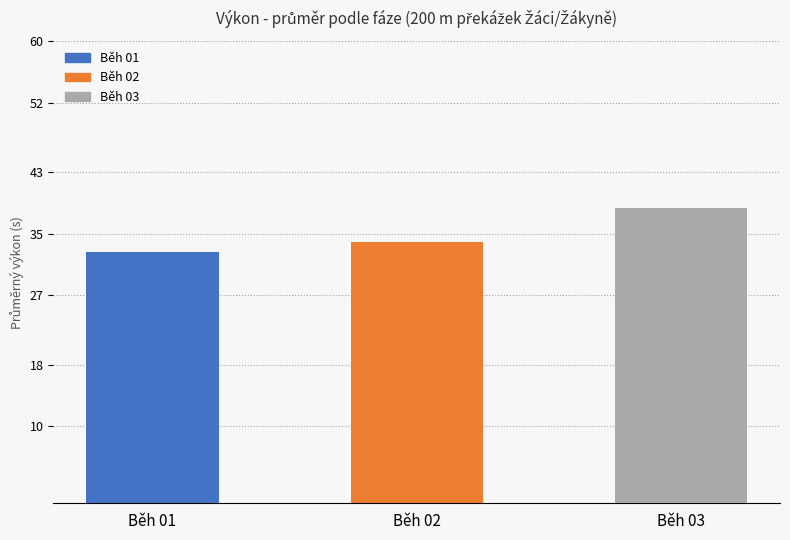

What is the smallest value displayed?

32.6